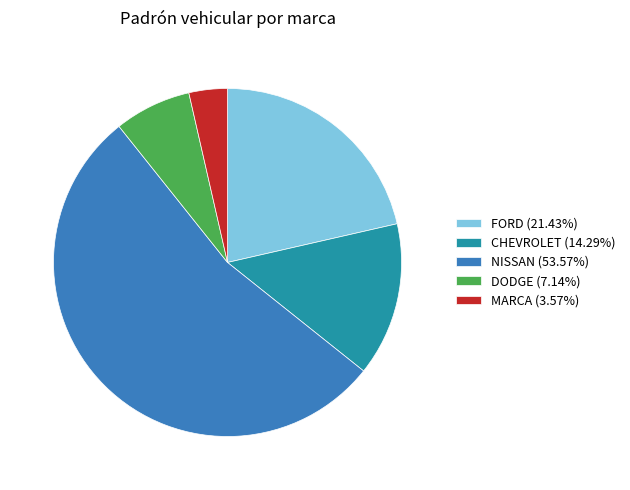

What is the ratio of the value at NISSAN (53.57%) to the value at DODGE (7.14%)?

7.5